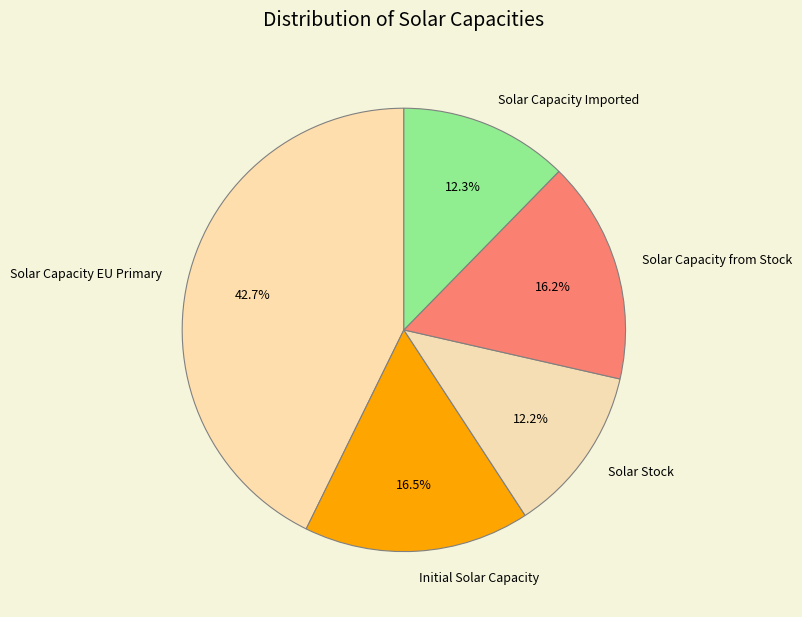

What is the ratio of the value at Solar Stock to the value at Solar Capacity EU Primary?

0.3